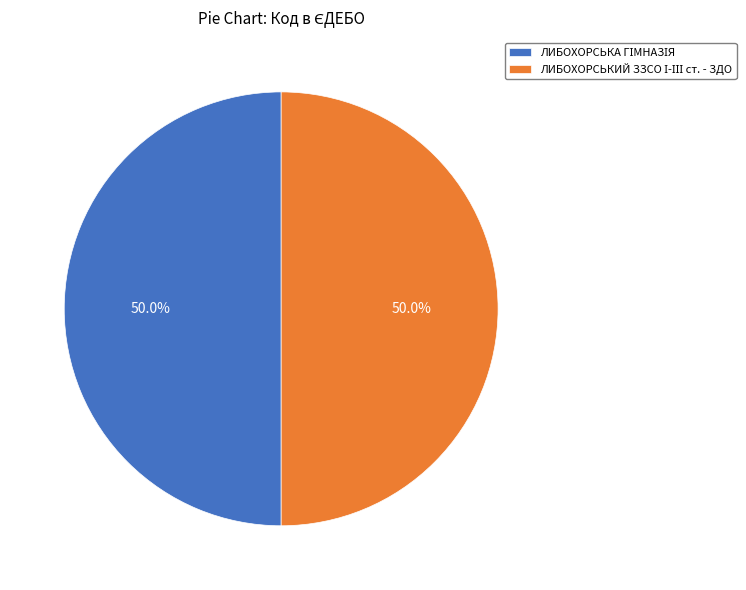

Approximately how many times larger is the value at ЛИБОХОРСЬКИЙ ЗЗСО І-ІІІ ст. - ЗДО compared to ЛИБОХОРСЬКА ГІМНАЗІЯ?

1.0